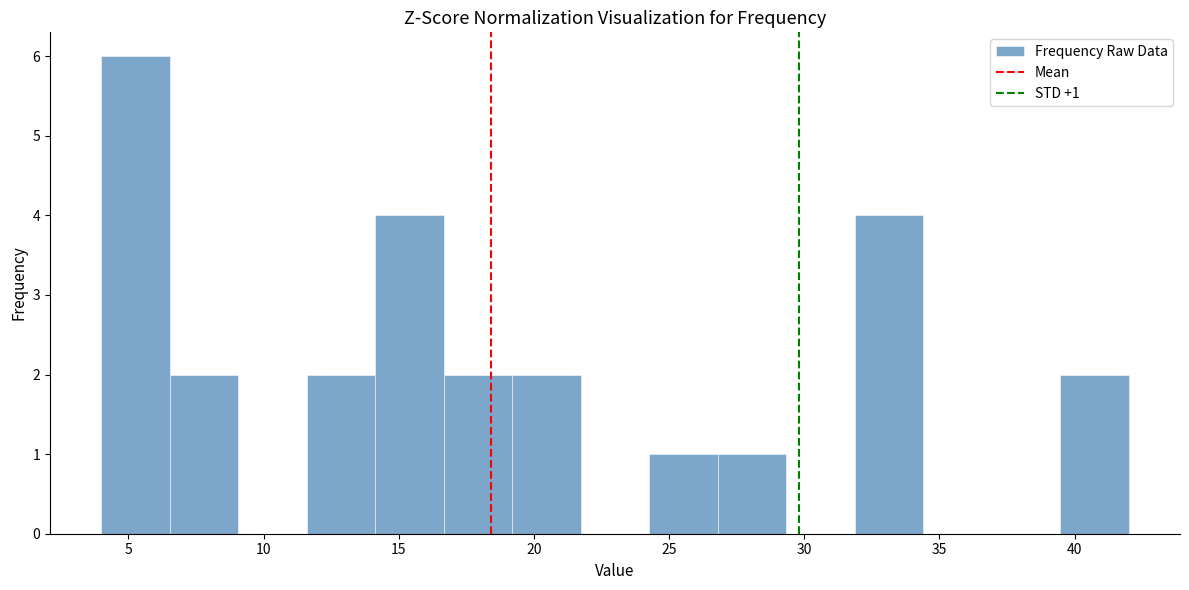

Which range on the x-axis has the tallest bar?

4.0 to 6.5